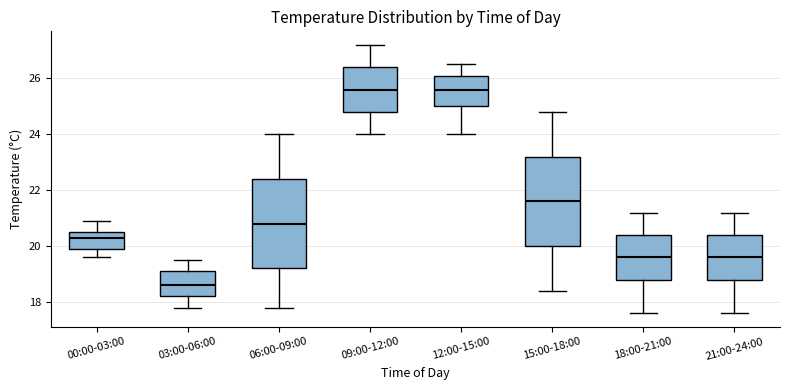

Reading left to right, transcribe this box plot: for each box, give where its median line is, the range the box spans, and where its two whiskers end, as read against the y-axis. The values are not printed on the chart, so give them approximately, as read against the axis.

00:00-03:00: median 20.4, box 20.0 to 20.6, whiskers 19.6 to 21.0
03:00-06:00: median 18.6, box 18.2 to 19.2, whiskers 17.8 to 19.6
06:00-09:00: median 20.8, box 19.2 to 22.4, whiskers 17.8 to 24.0
09:00-12:00: median 25.6, box 24.8 to 26.4, whiskers 24.0 to 27.2
12:00-15:00: median 25.6, box 25.0 to 26.2, whiskers 24.0 to 26.6
15:00-18:00: median 21.6, box 20.0 to 23.2, whiskers 18.4 to 24.8
18:00-21:00: median 19.6, box 18.8 to 20.4, whiskers 17.6 to 21.2
21:00-24:00: median 19.6, box 18.8 to 20.4, whiskers 17.6 to 21.2